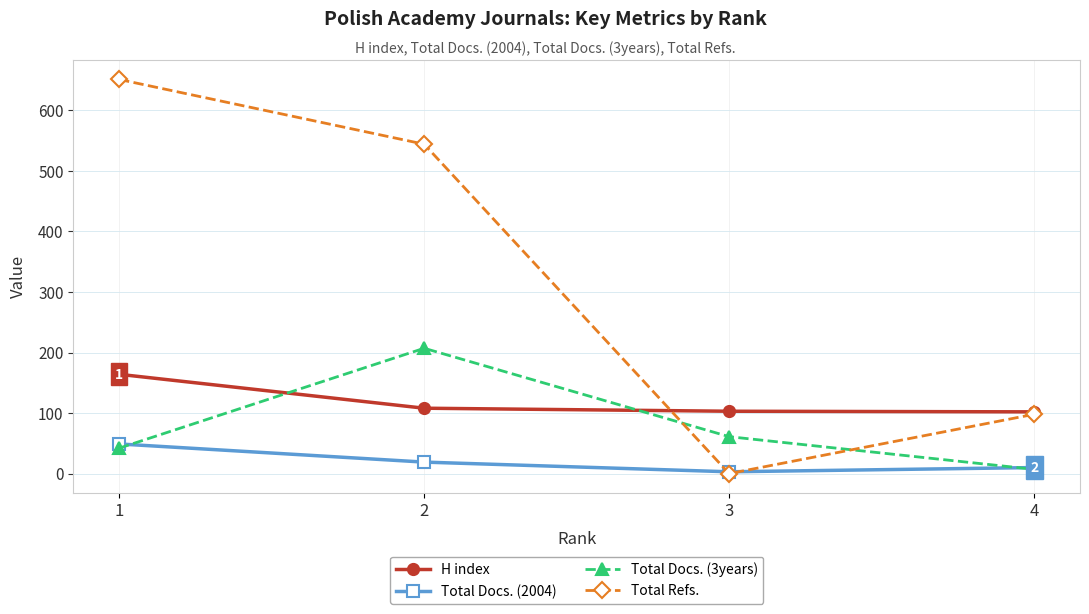

The Total Refs. series shows -452 at 3. True or false?

False